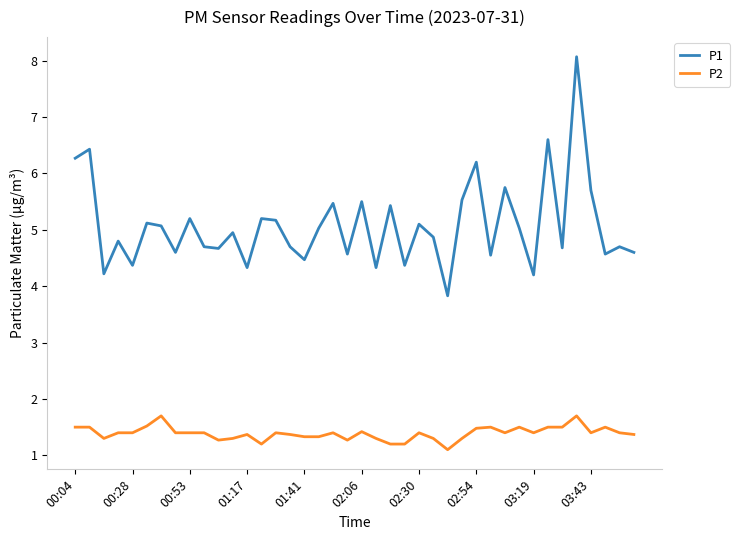

List the series in order of their overall mean, lowest first.

P2, P1